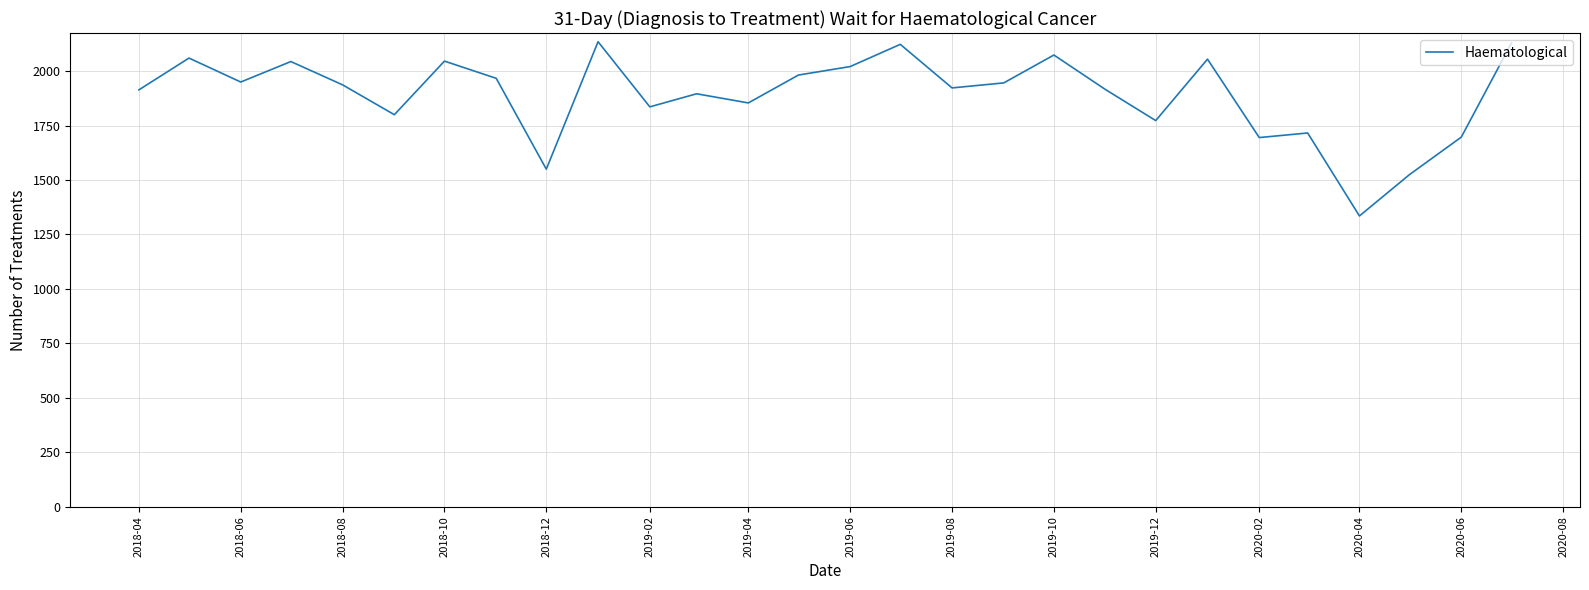

What is the minimum value shown in the chart?

1335